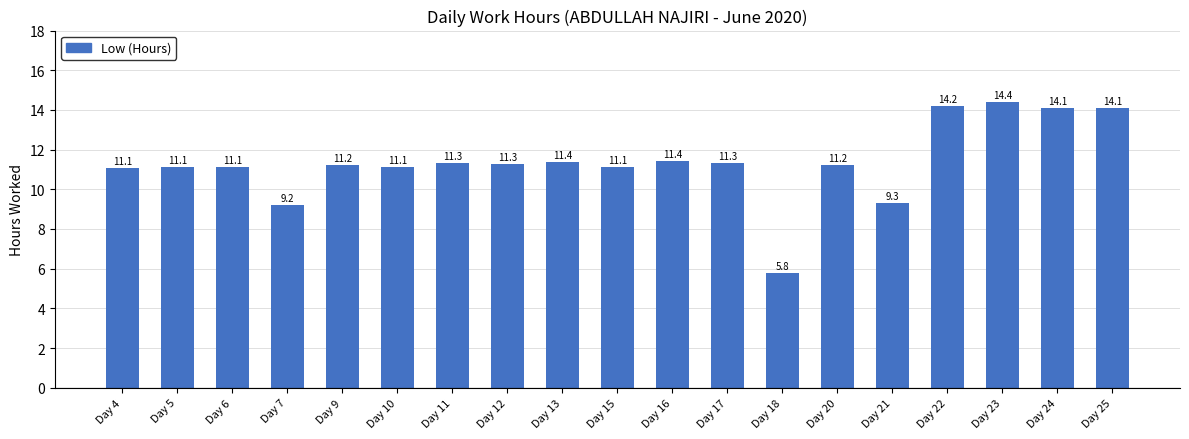

Where does the data first go above 11?

Day 4